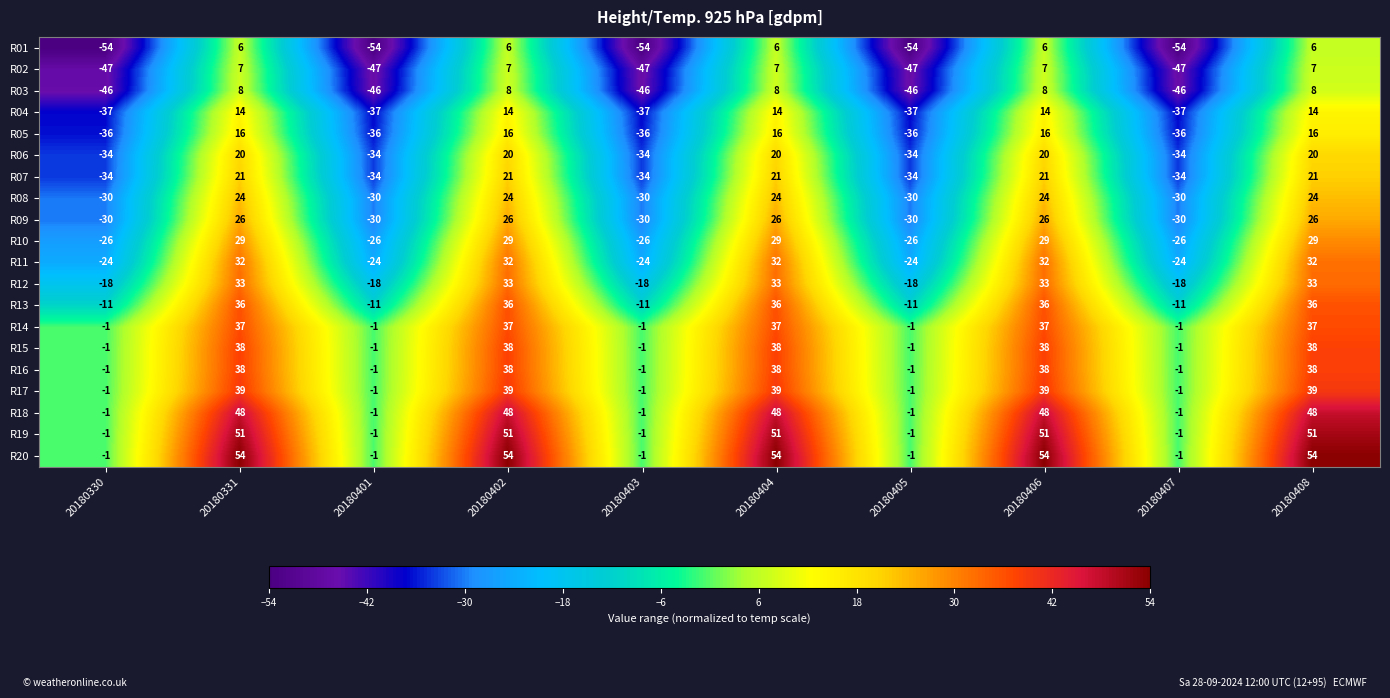

Which series has the largest total across all categories?

R20